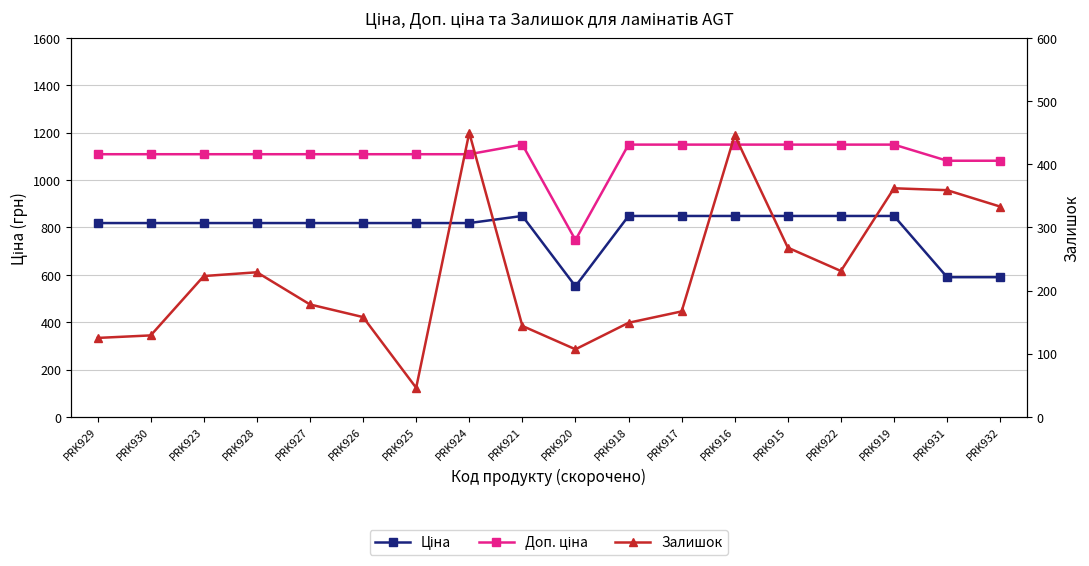

Which category has the lowest value across all series?

PRK925